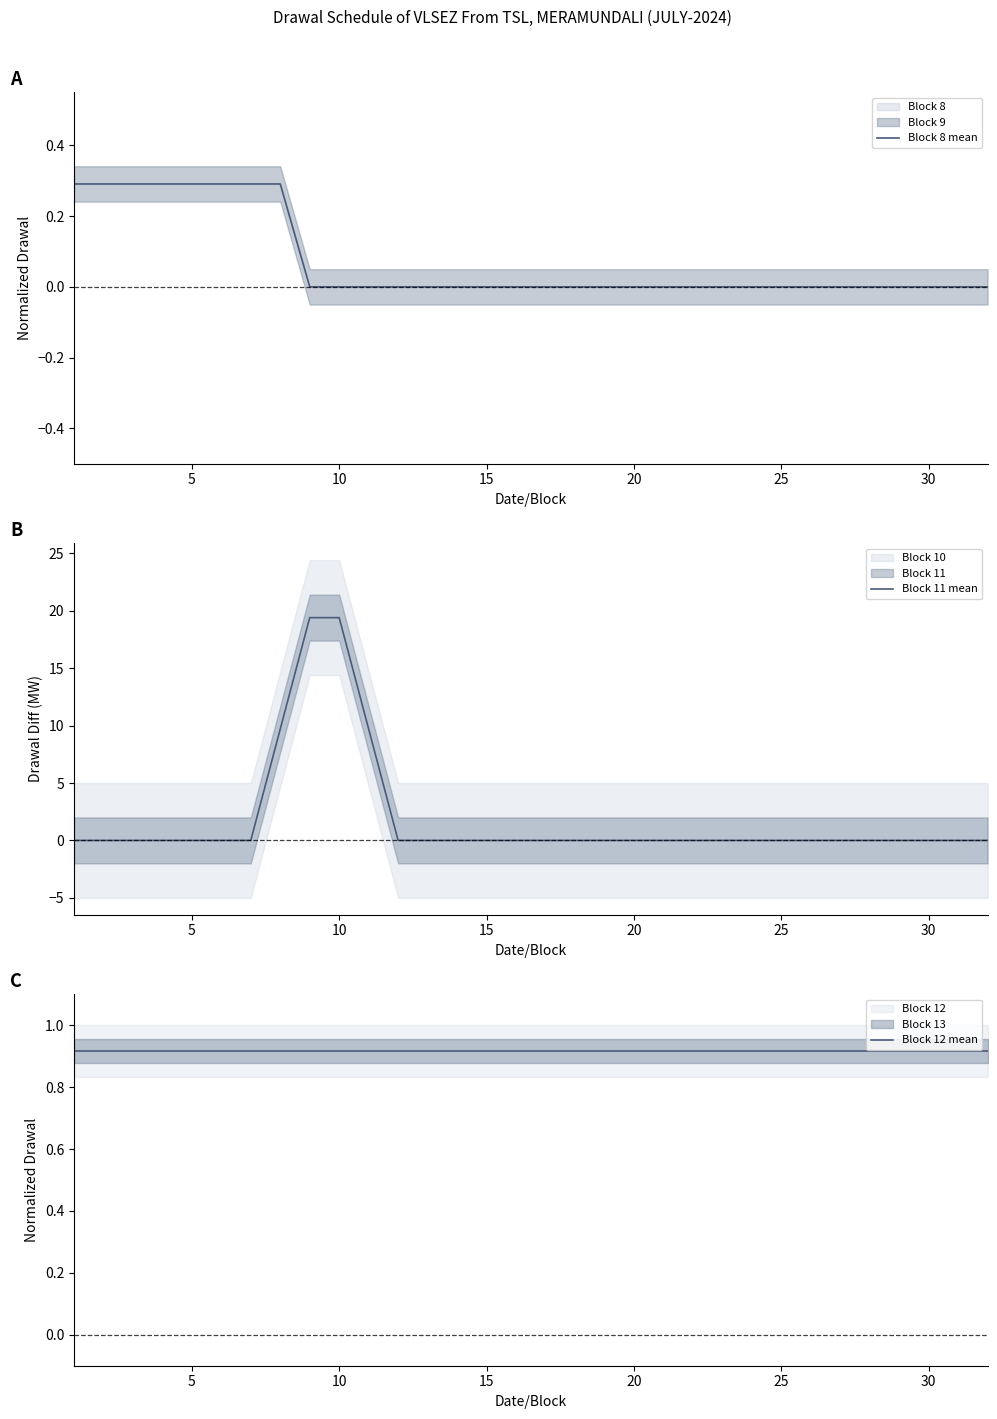

What is the difference between the maximum and minimum values in the Block 11 mean series?

19.4